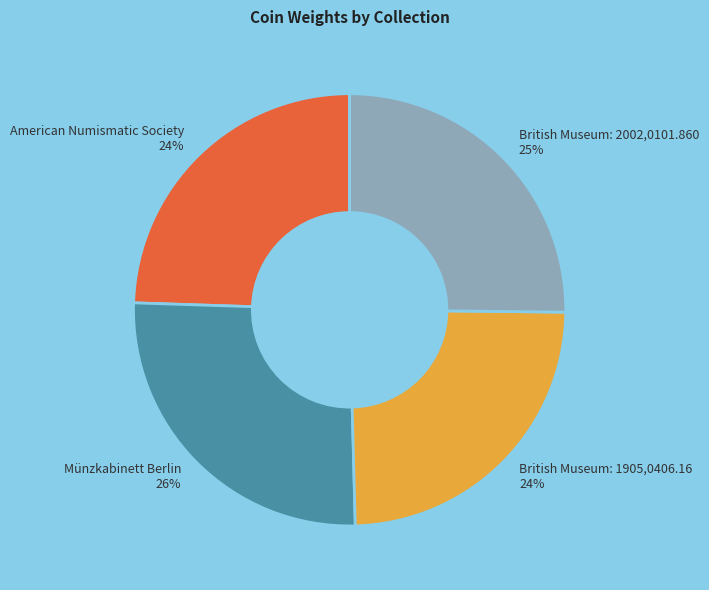

Does Münzkabinett Berlin account for over 50% of the chart?

No